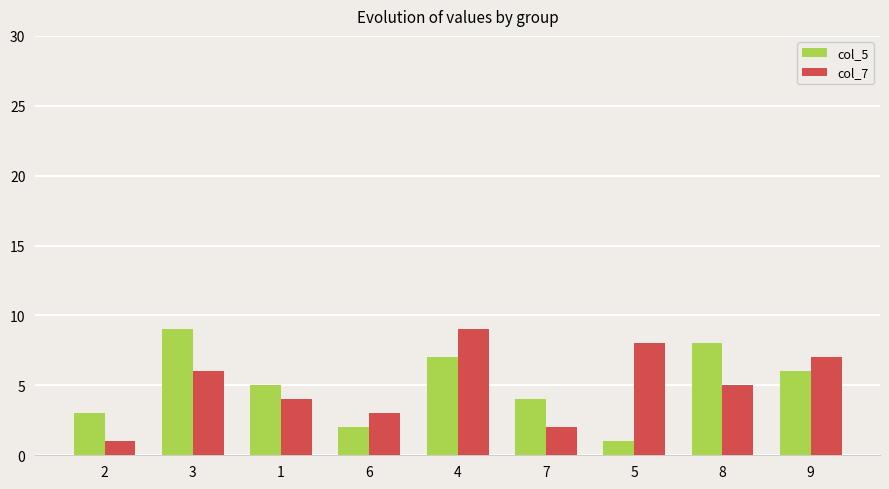

Are the bars grouped side by side (vs. stacked)?

Yes